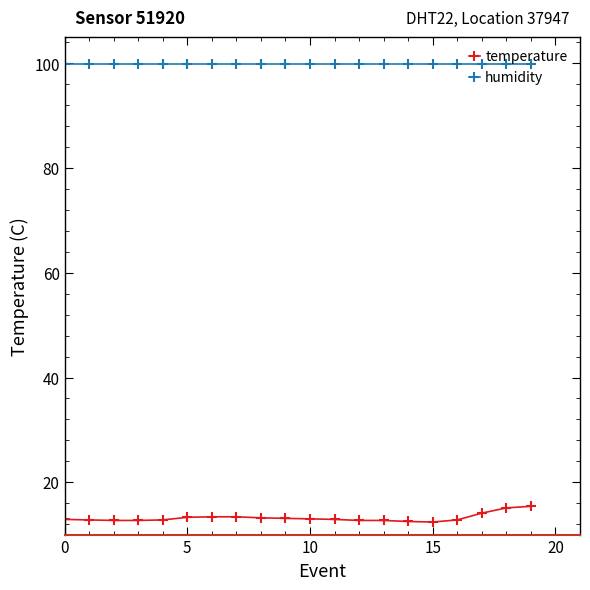

At how many categories does at least one series exceed 40?

20